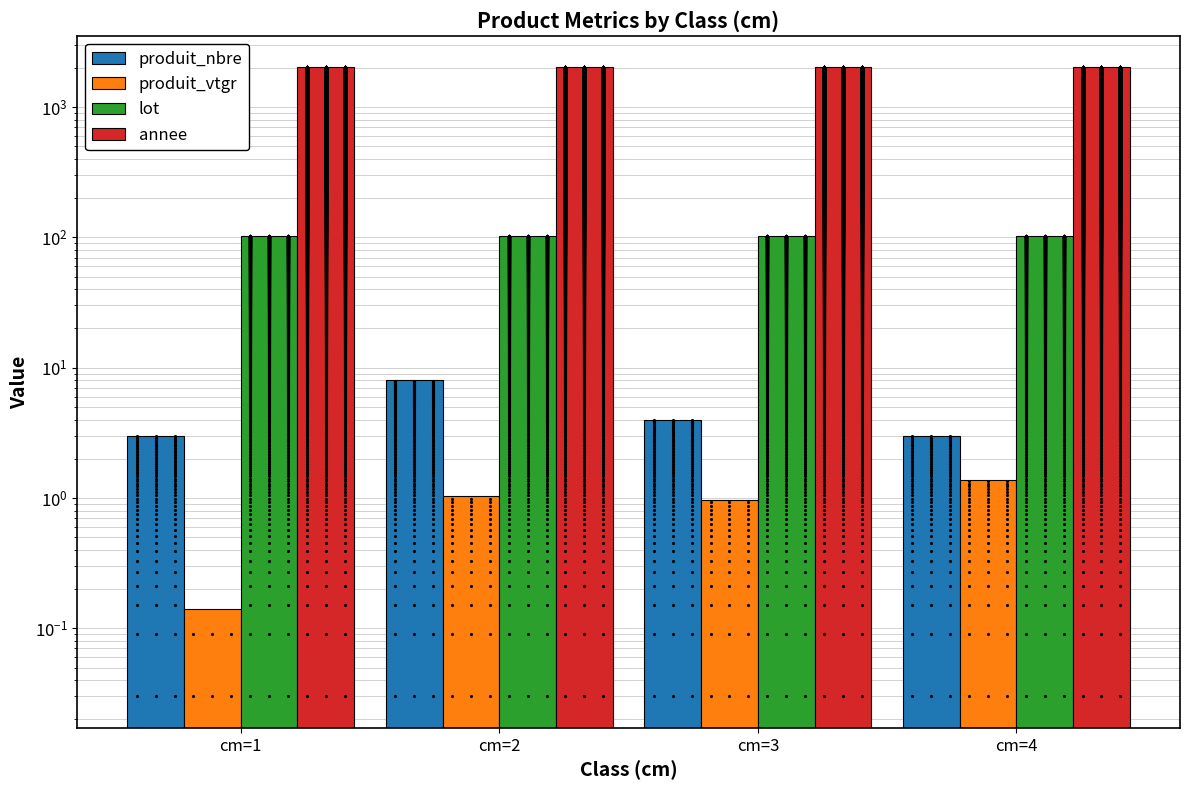

What is the maximum value shown in the chart?

2021.0